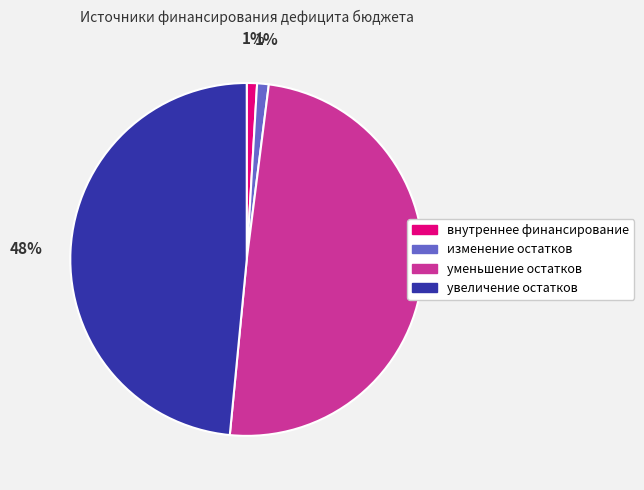

To the nearest percent, what is the difference between the largest and smallest slice percentages?

49%